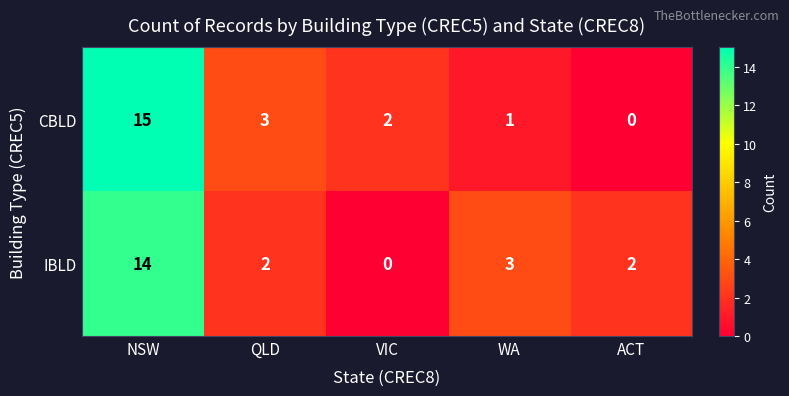

Reading left to right, what are all the values shown in this chart?

CBLD: 15	3	2	1	0
IBLD: 14	2	0	3	2